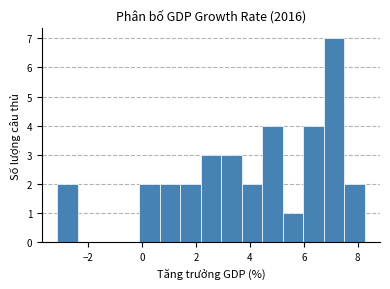

Read against the x-axis, roughly where is the centre of the tallest bar?

7.2